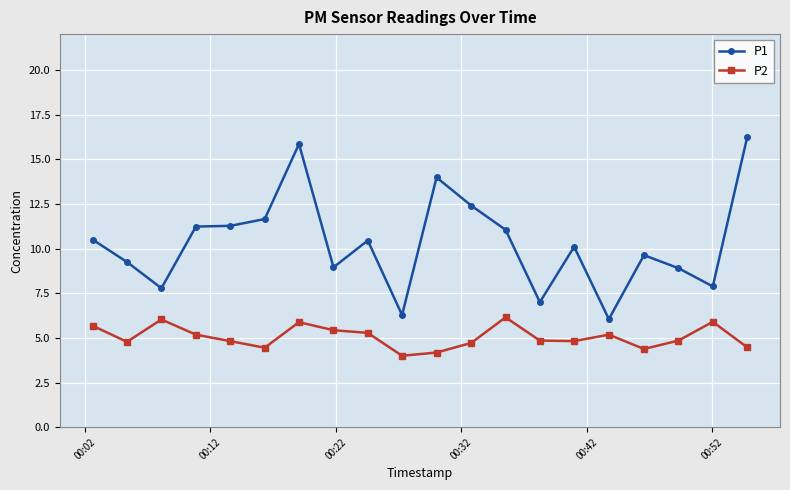

What is the average value of the P2 series?

5.1